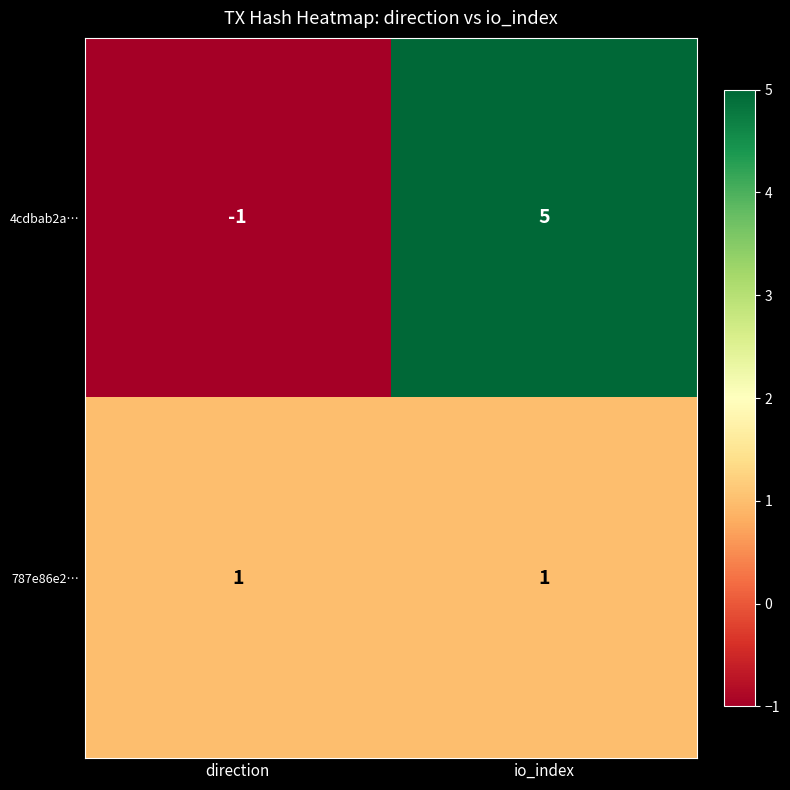

What is the difference between the 4cdbab2a… values at io_index and direction?

6